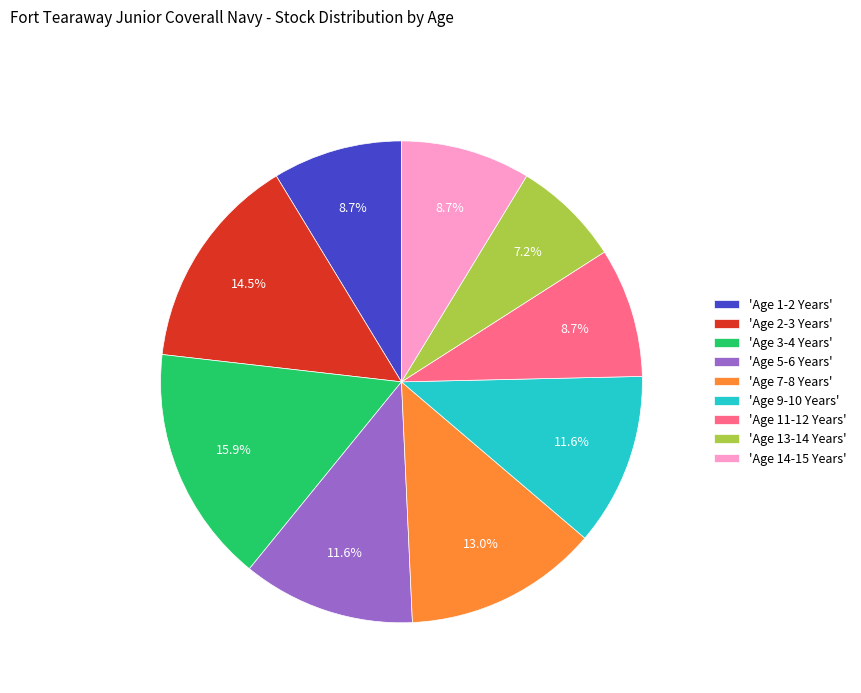

How much of the chart is everything except 'Age 11-12 Years'?

91.3%